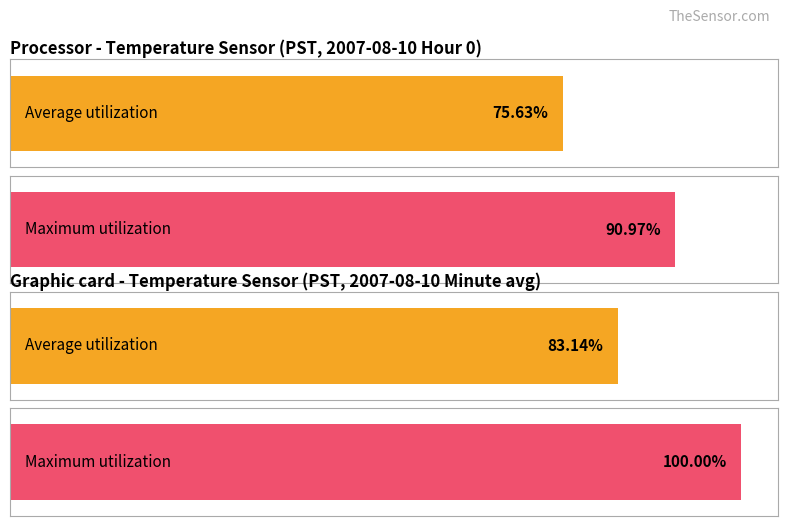

What are all the series names shown in the legend?

Average utilization, Maximum utilization